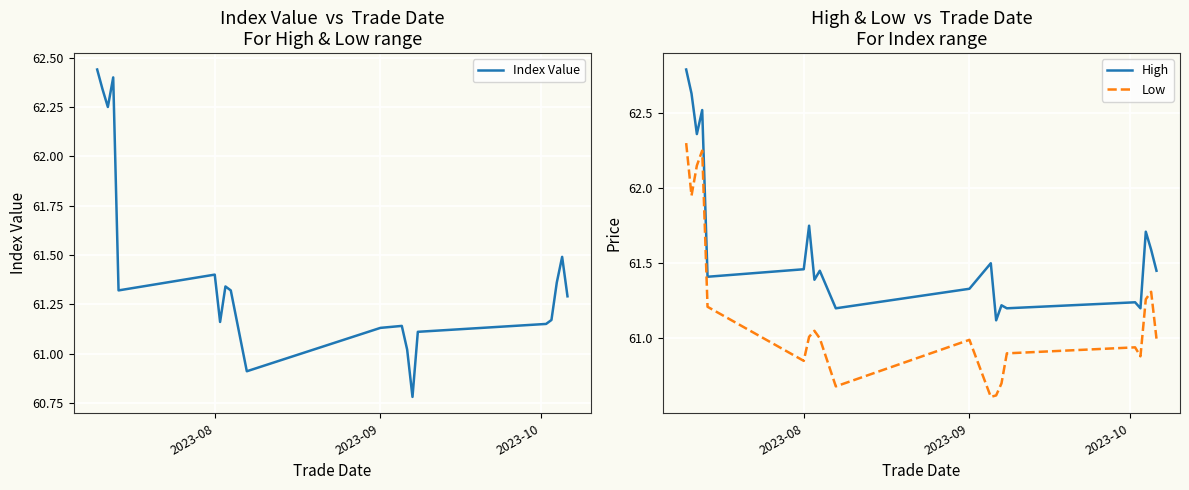

The value of High at 2023-09 is 80.4. True or false?

False